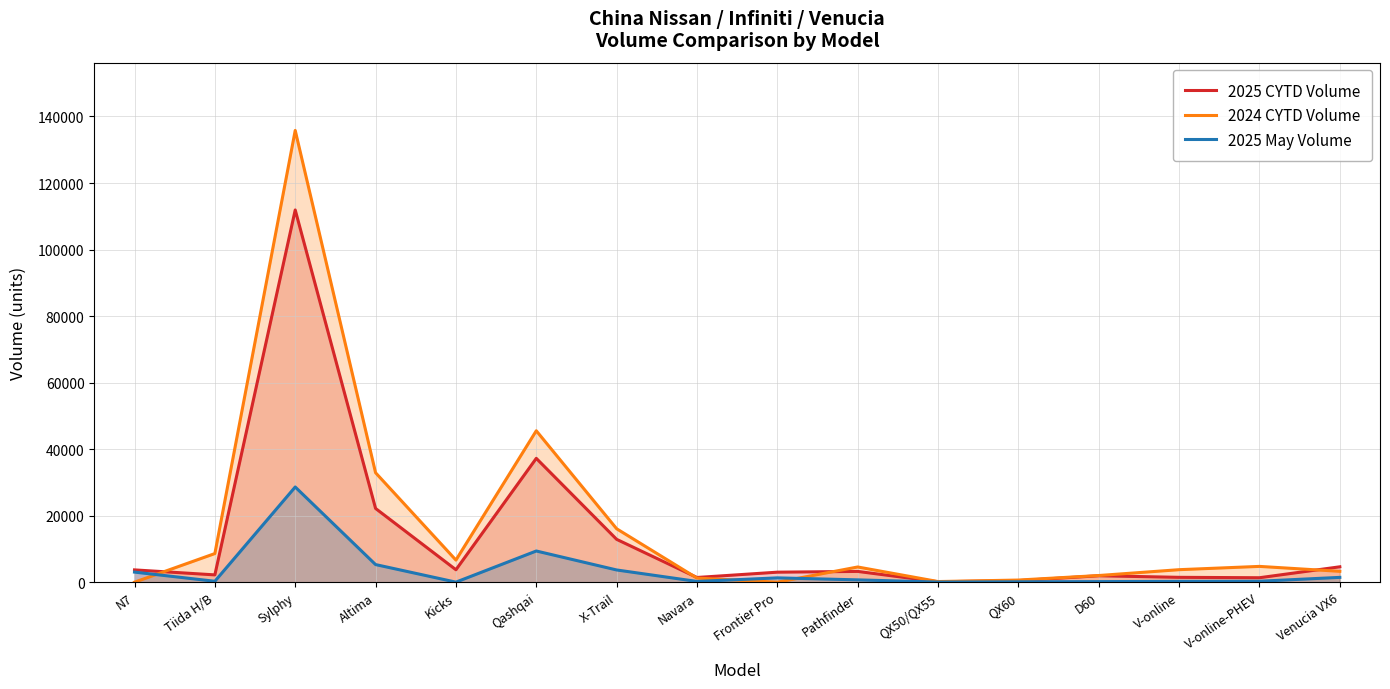

At which category is the sum across all series the highest?

Sylphy